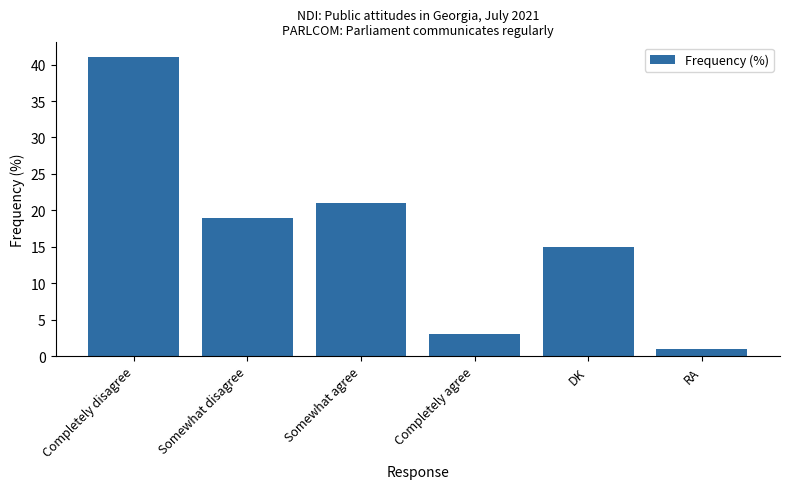

What is the label of the 5th bar from the right?

Somewhat disagree